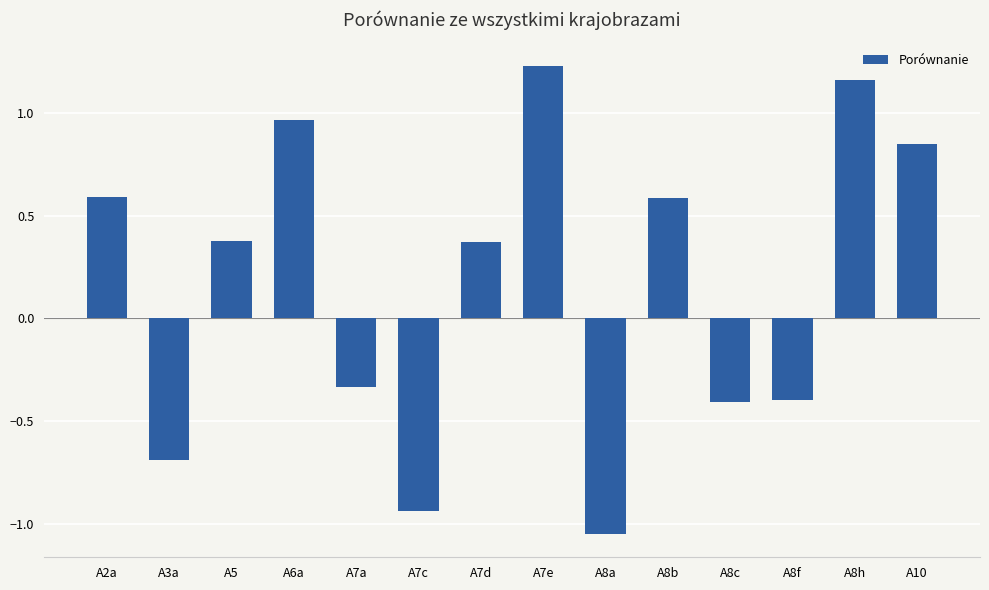

Where does the data first go above 0?

A2a